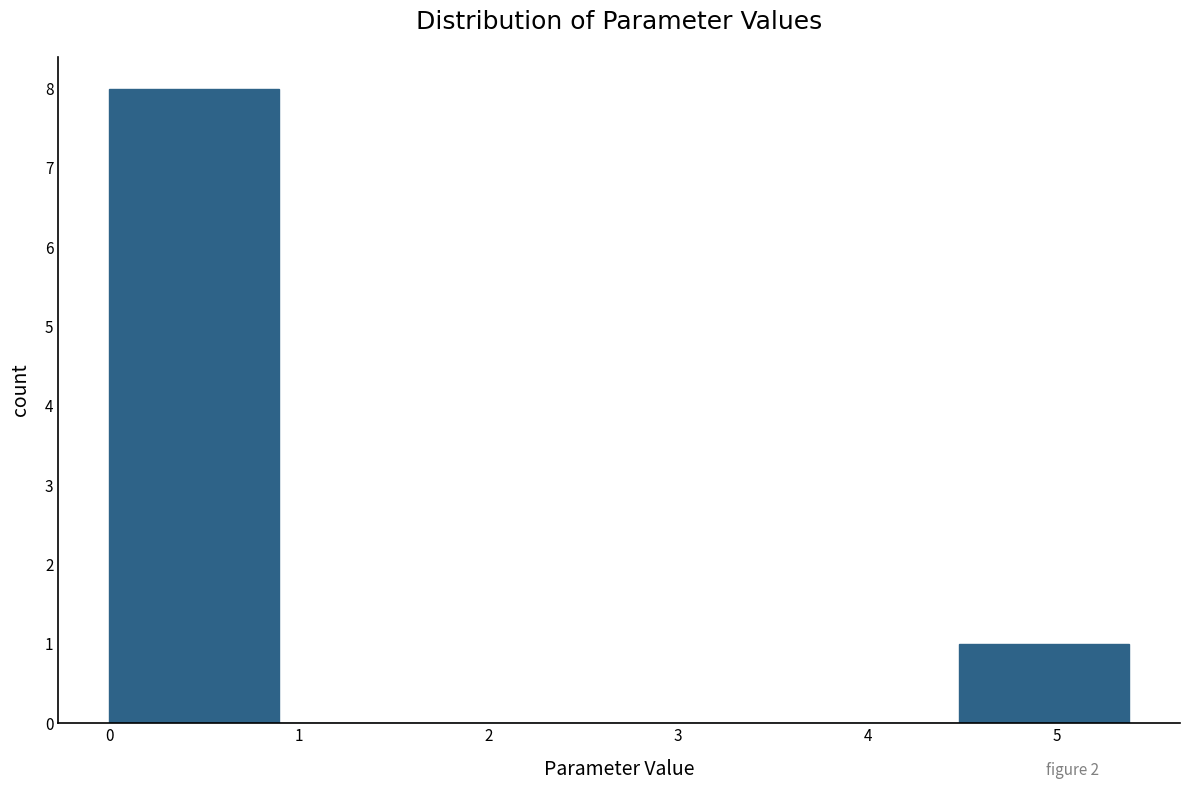

Reading left to right, list every bar in this chart as the range it spans on the x-axis followed by its height. Neither the bar edges nor the heights are printed on the chart, so give them approximately, as read against the axes.

0.0 to 0.9: 8
0.9 to 1.8: 0
1.8 to 2.7: 0
2.7 to 3.6: 0
3.6 to 4.5: 0
4.5 to 5.4: 1